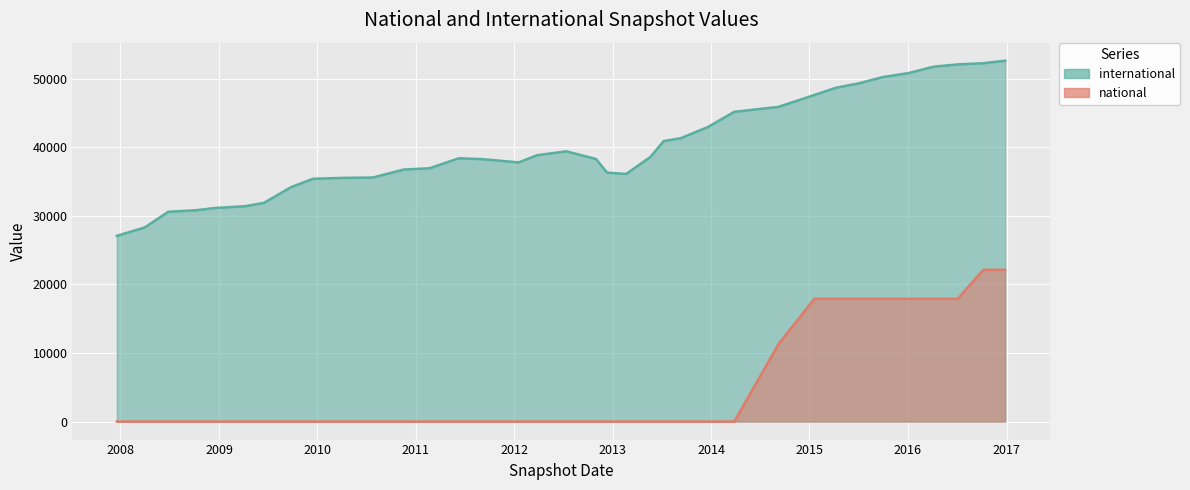

What is the sum of all international values?

1438808